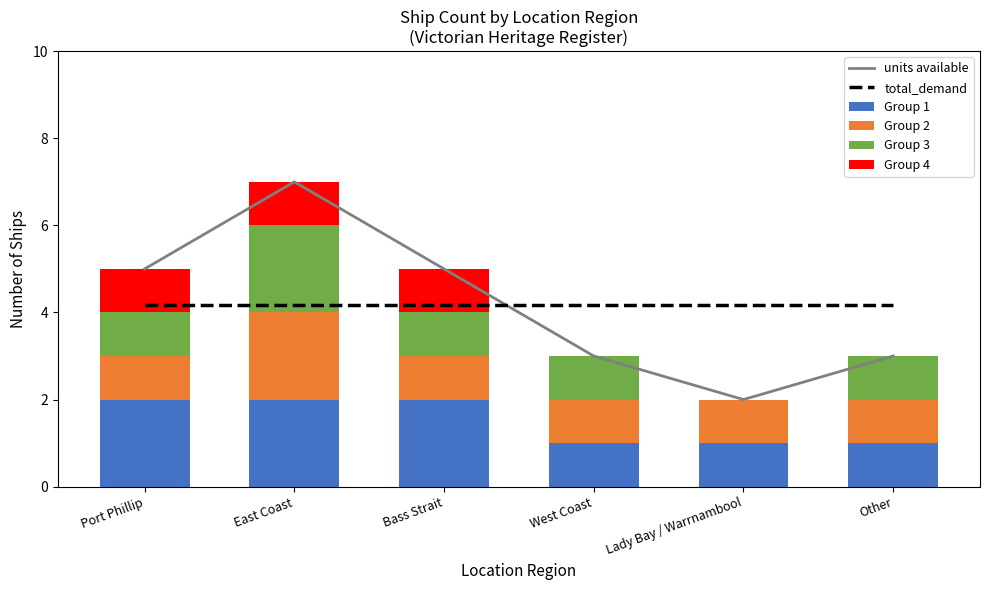

Where is total_demand nearest to the value 4?

Port Phillip